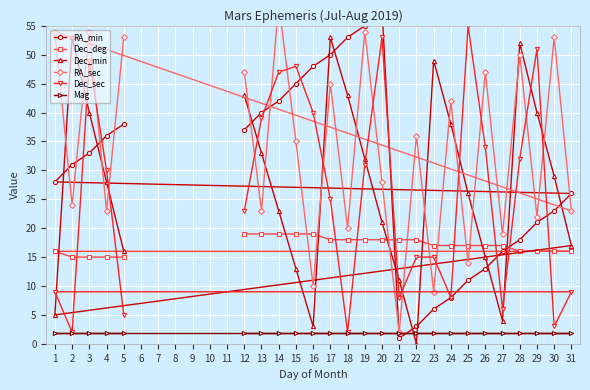

What is the difference between the maximum and minimum values in the Dec_sec series?

53.0